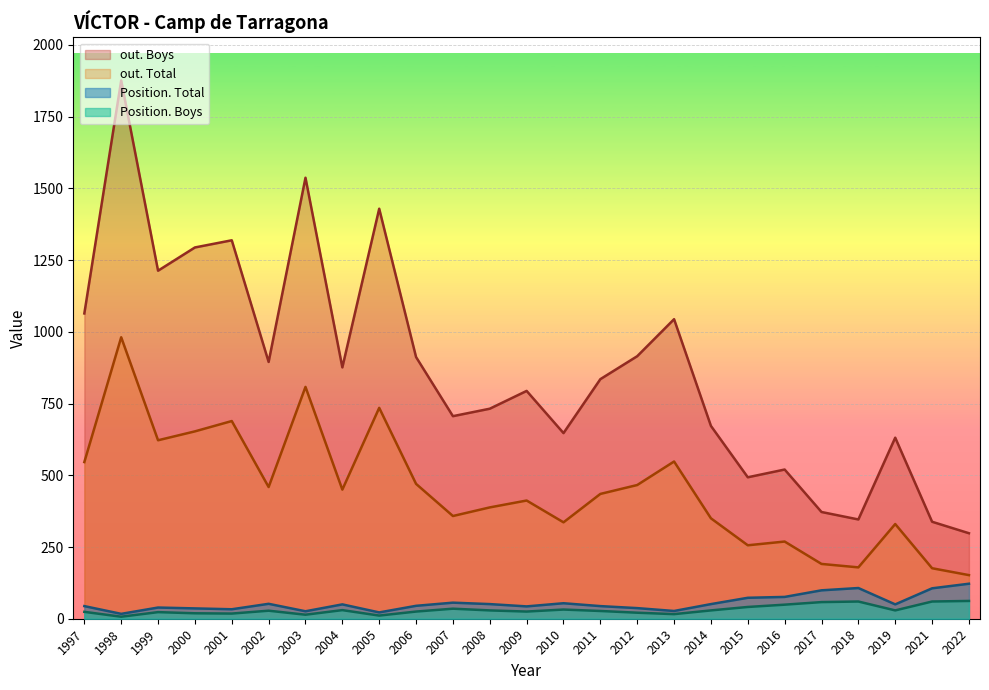

What is the sum of all Position. Boys values?

772